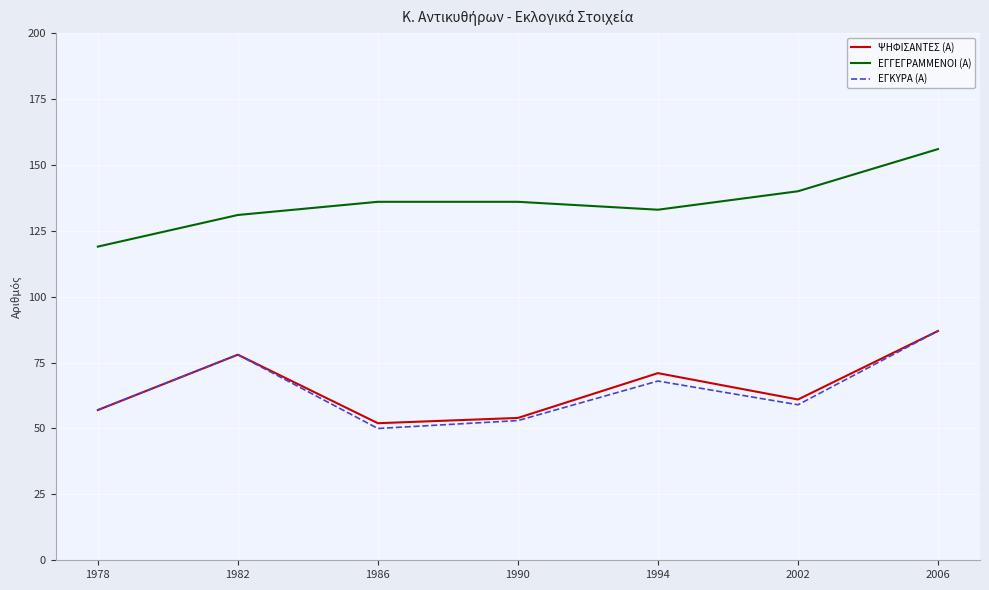

How many lines are shown in the chart?

3